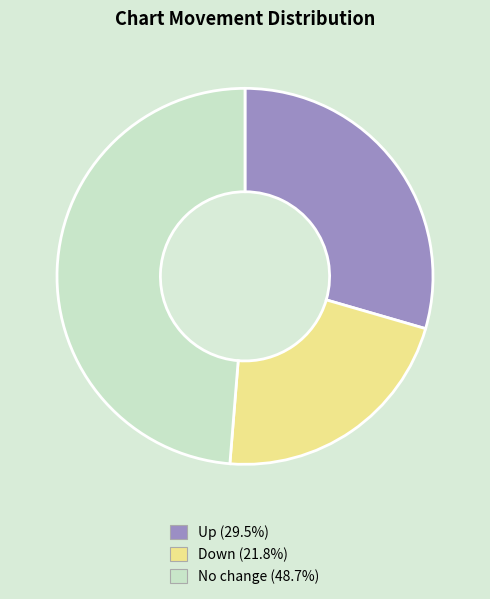

Count the number of slices in the pie.

3